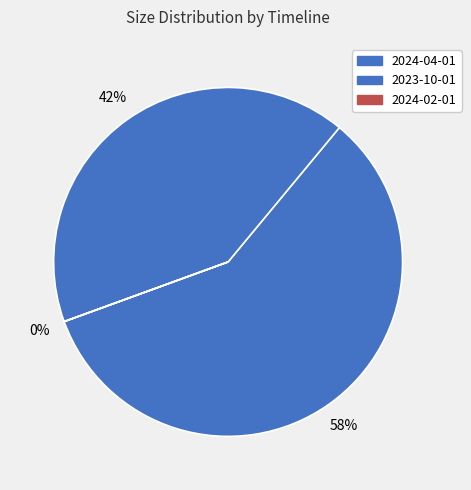

What is the majority slice?

2024-04-01